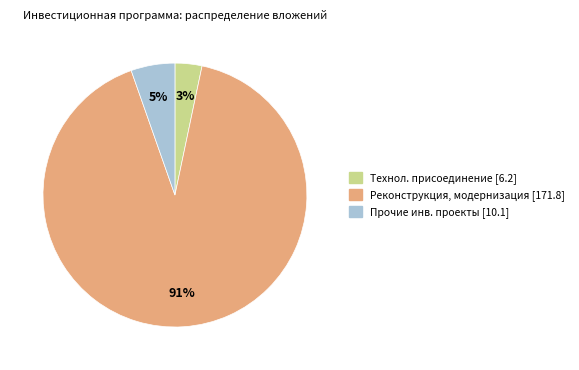

To the nearest percent, what is the average slice percentage?

33%